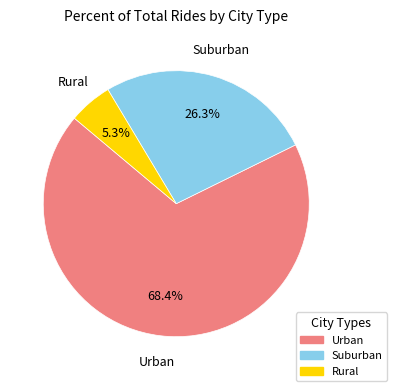

Is there a majority slice in this chart?

Yes